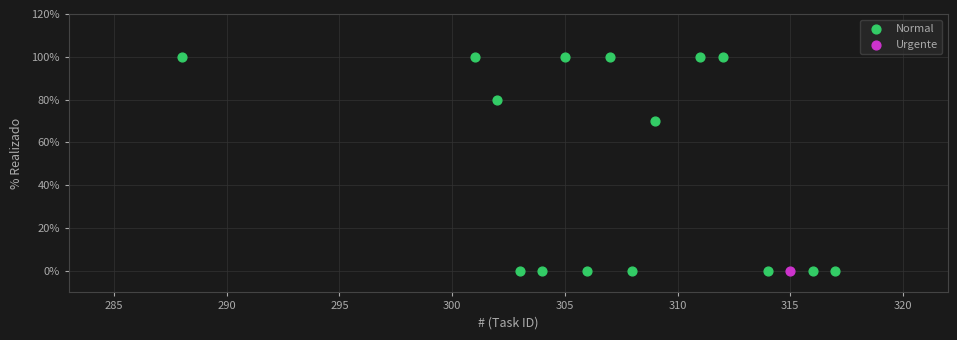

What are all the series names shown in the legend?

Normal, Urgente